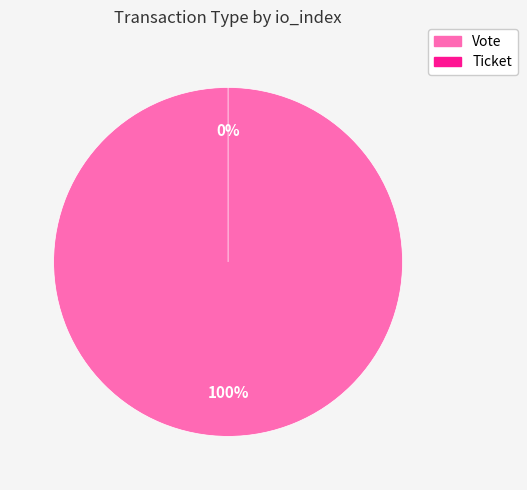

To the nearest percent, what is the difference between the Ticket and Vote slice percentages?

100%